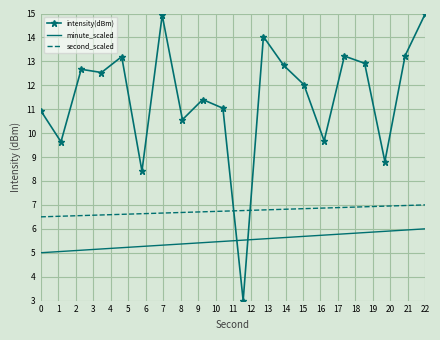

Which series has the widest spread of values?

intensity(dBm)